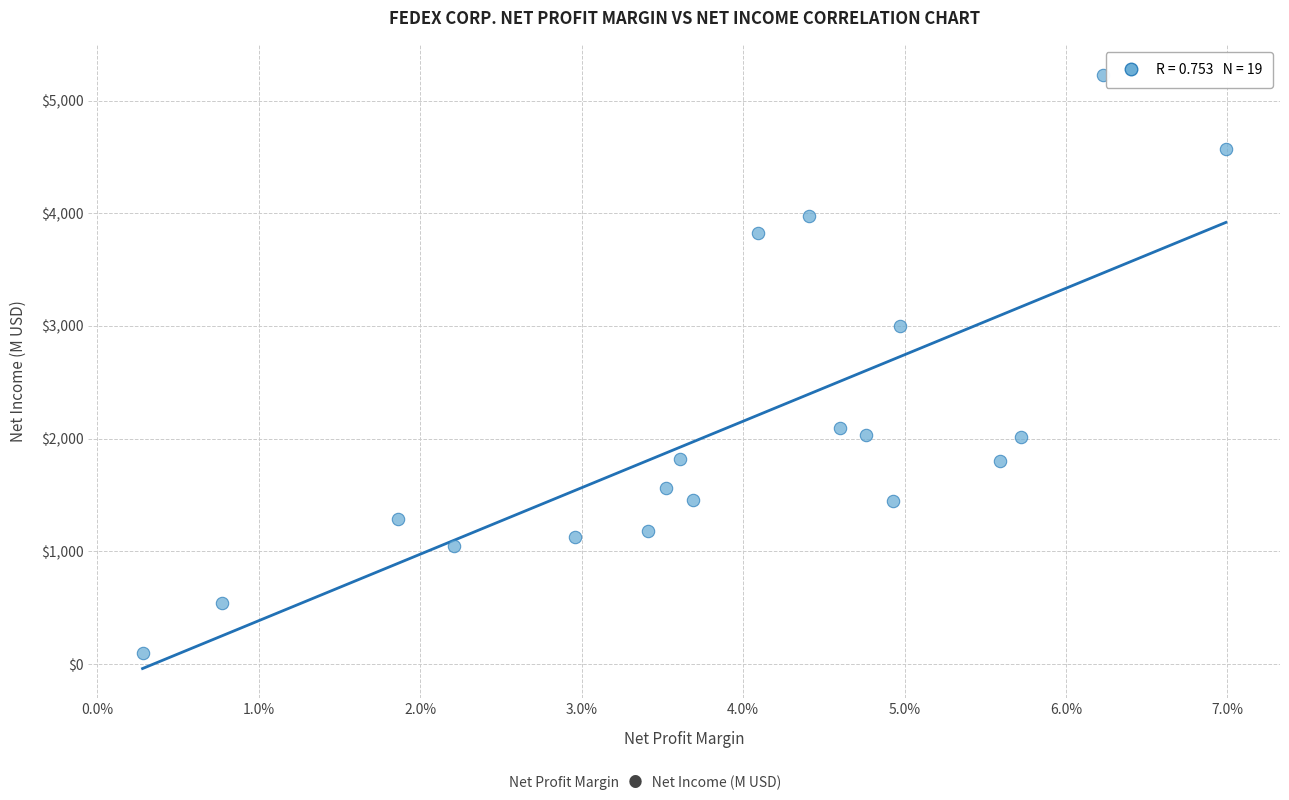

What is the range of Y values (max minus min)?

5133